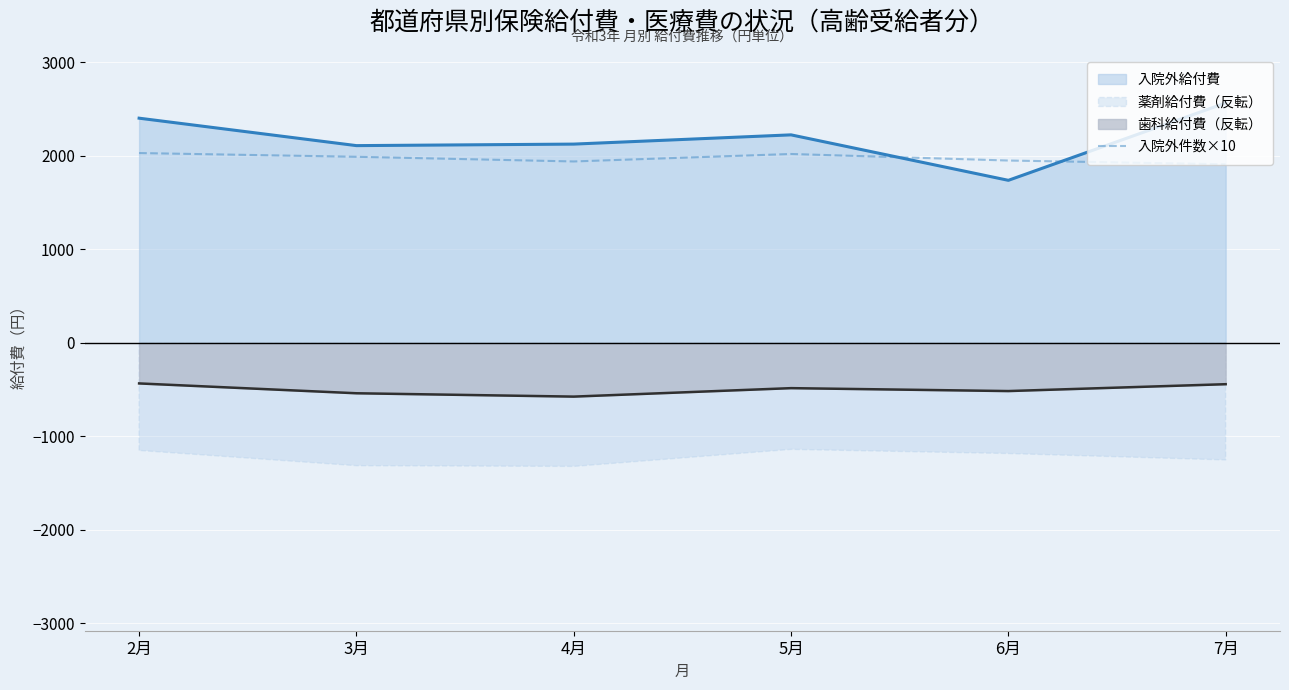

Between 5月 and 4月, which is larger?

5月